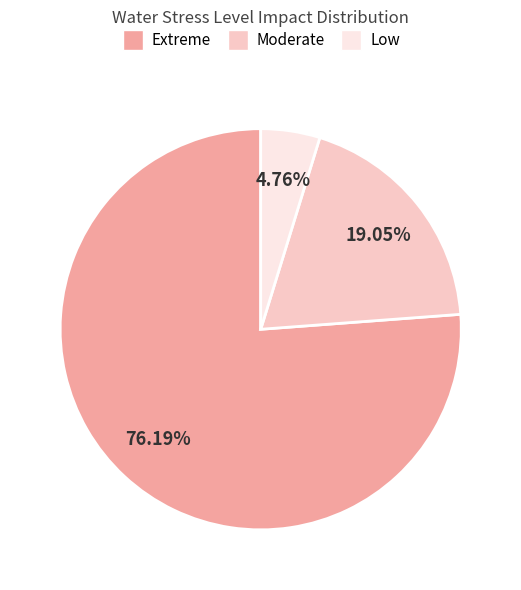

Does any single category account for the majority?

Yes